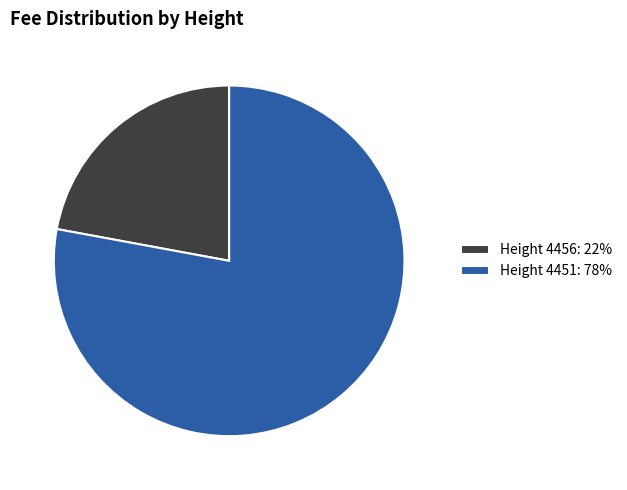

Rank the categories by value from lowest to highest.

Height 4456: 22%, Height 4451: 78%